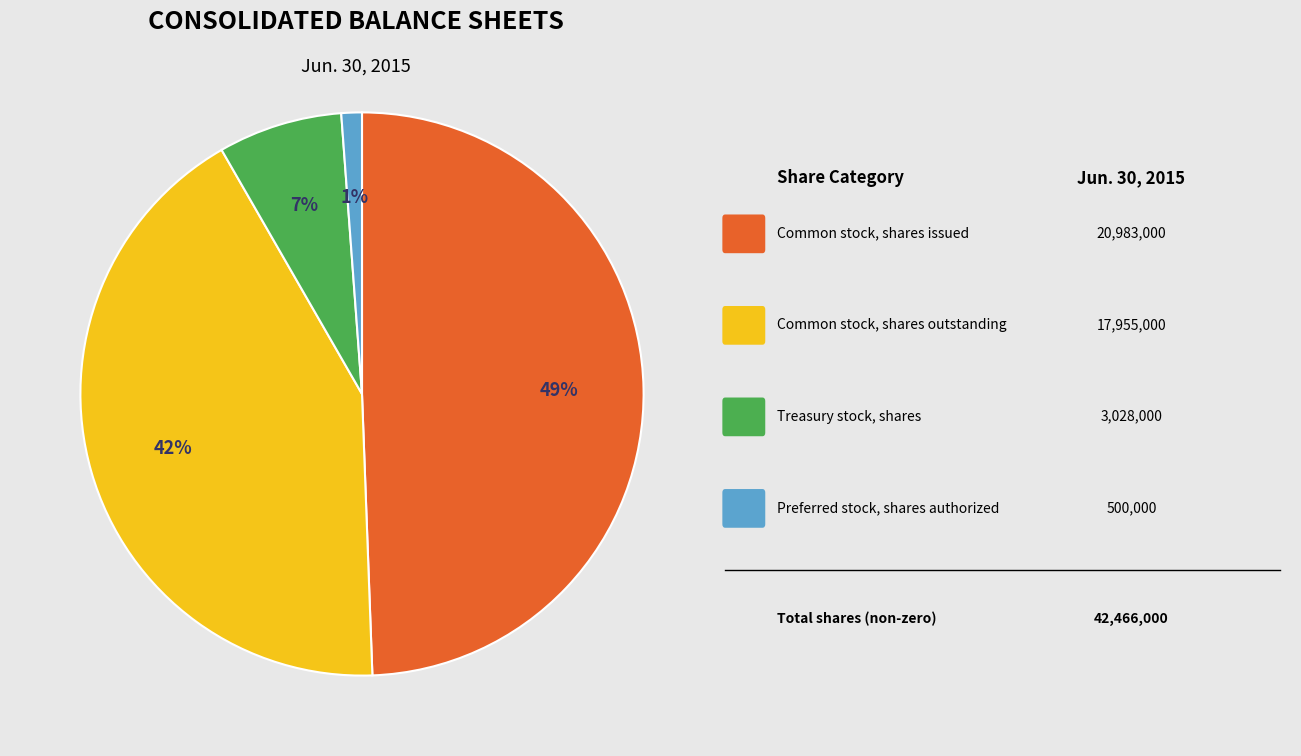

To the nearest percent, what is the average slice percentage?

25%